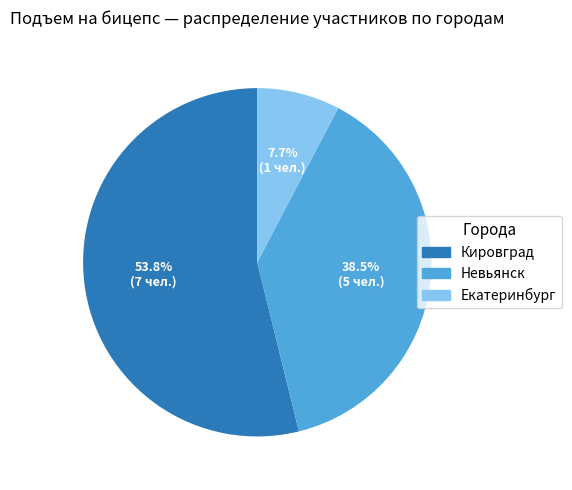

What is the majority slice?

Кировград